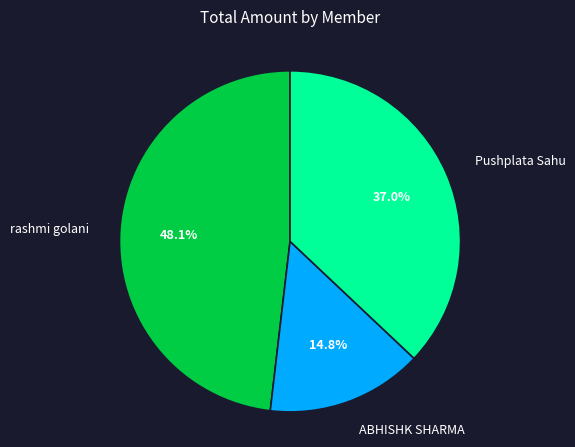

What percentage is the rashmi golani slice, to the nearest percent?

48%